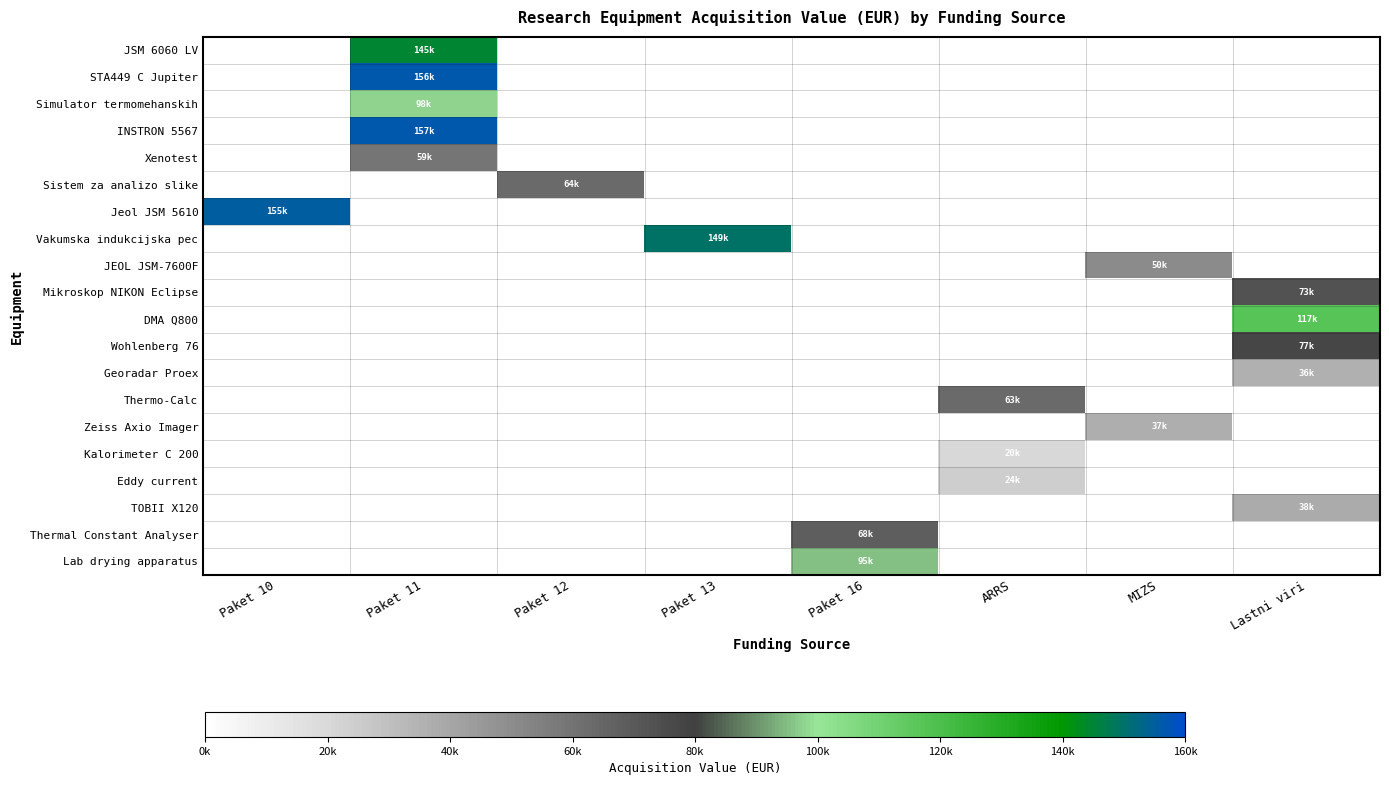

What is the difference between the highest and lowest values at MIZS?

50009.0